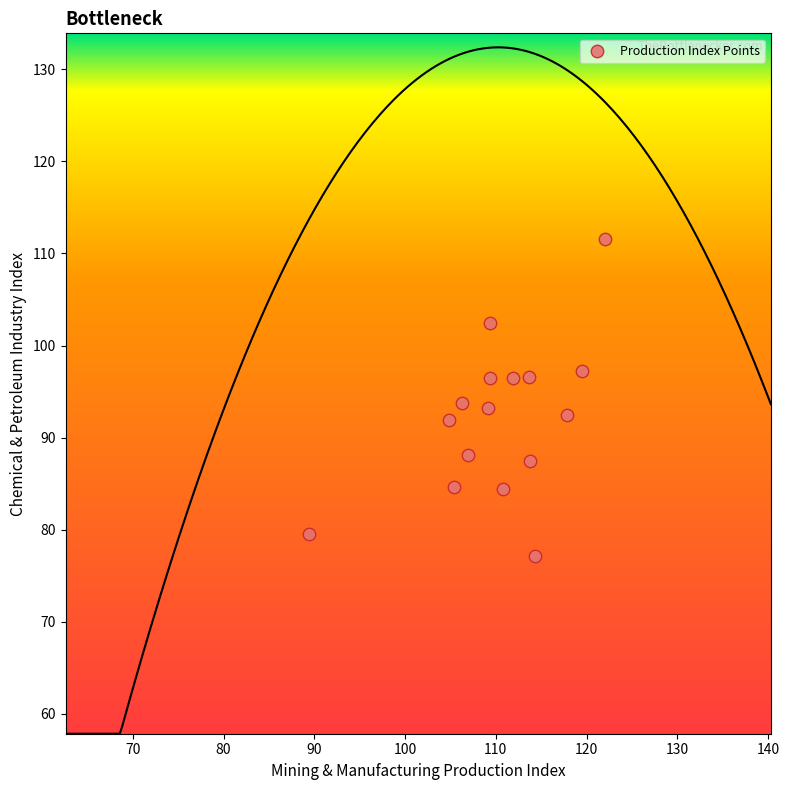

What is the range of X values (max minus min)?

32.6